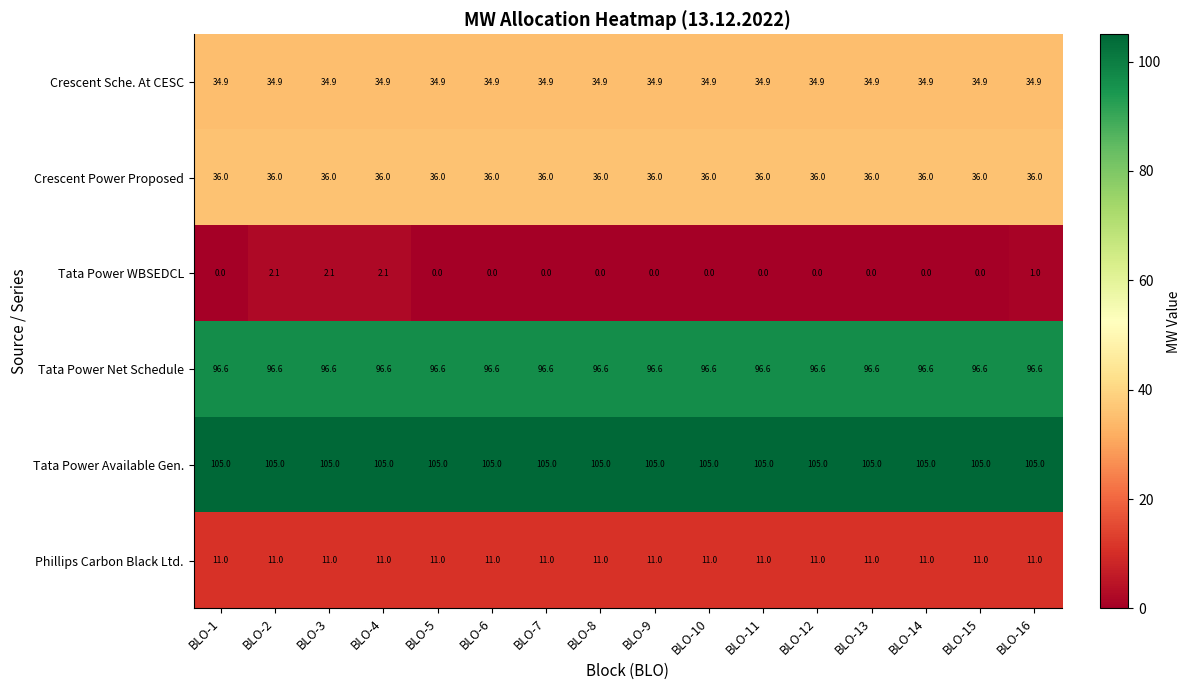

Which series changed the most between BLO-2 and BLO-12?

Tata Power WBSEDCL